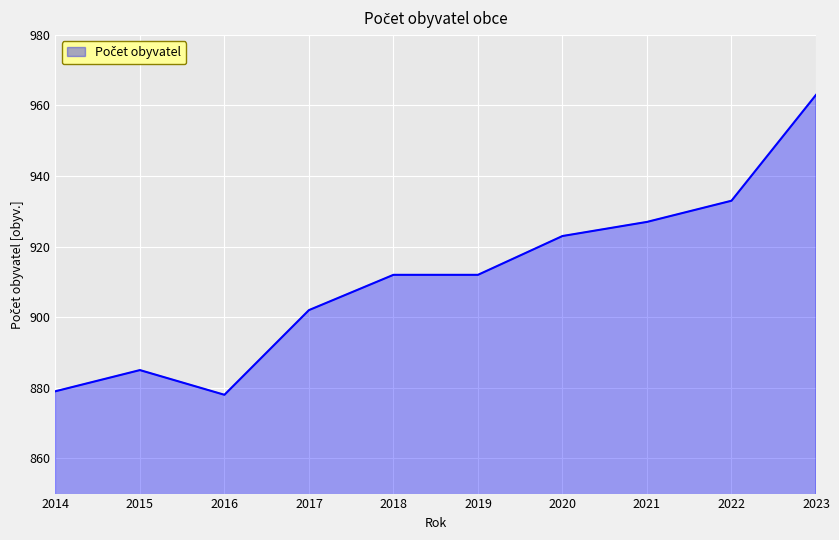

How many lines are shown in the chart?

1